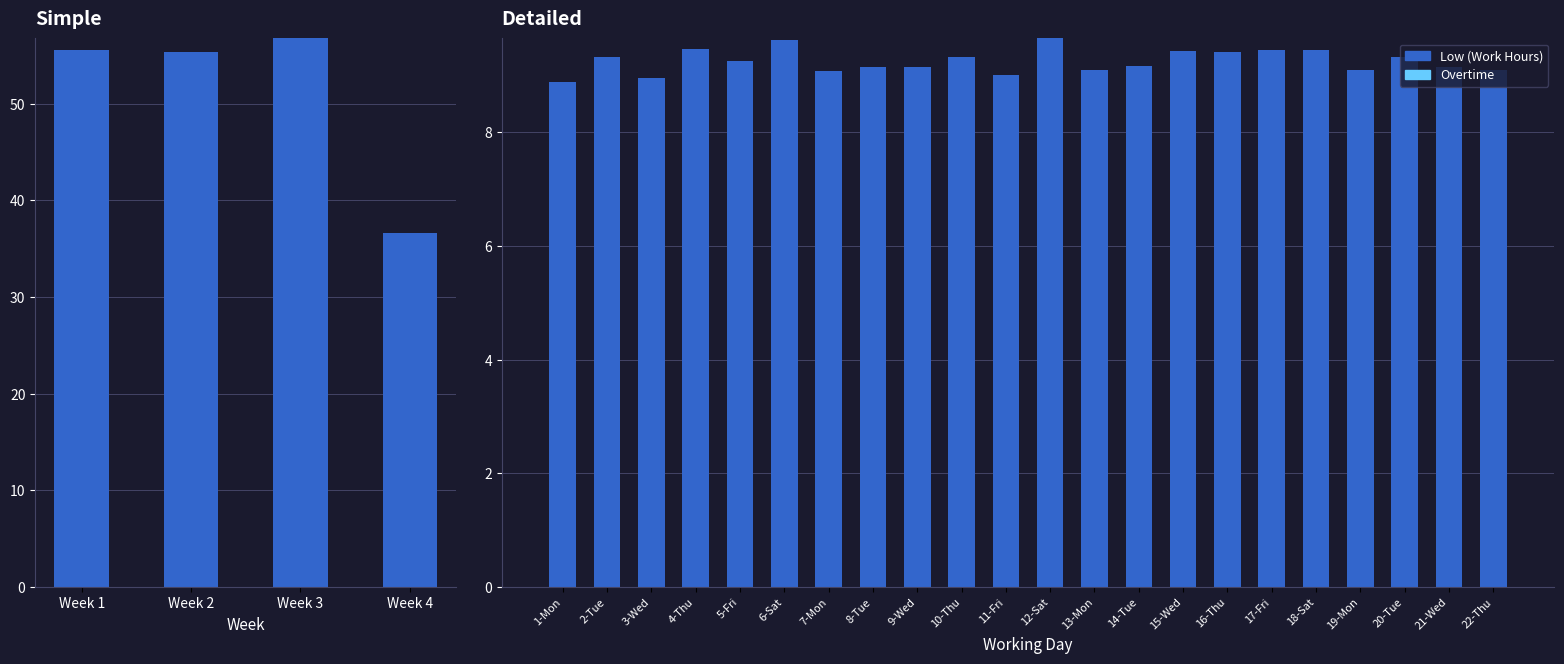

What are all the series names shown in the legend?

Low (Work Hours), Overtime